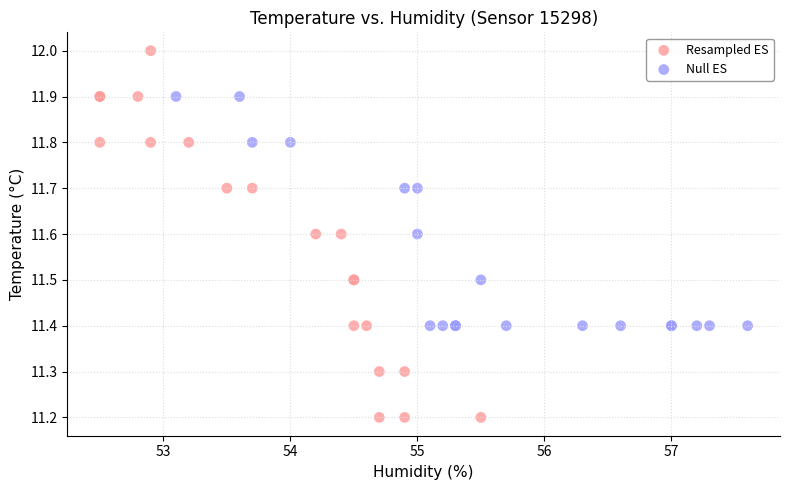

What are all the series names shown in the legend?

Resampled ES, Null ES